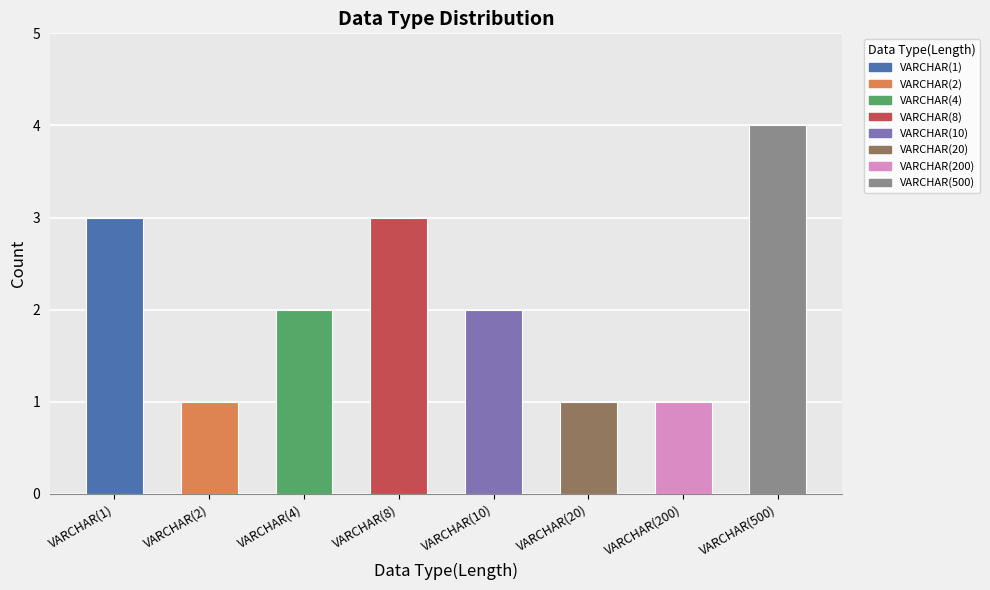

Count the number of data series in this chart.

1